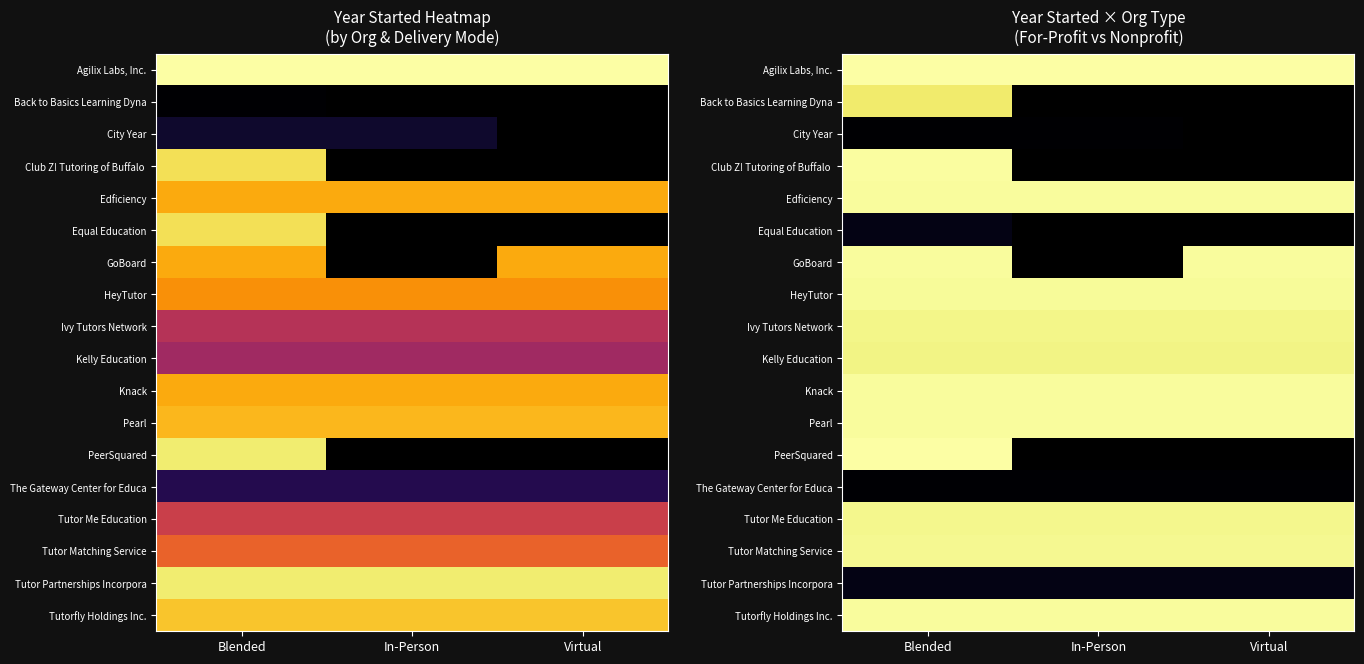

Which series has the largest total across all categories?

Agilix Labs, Inc.